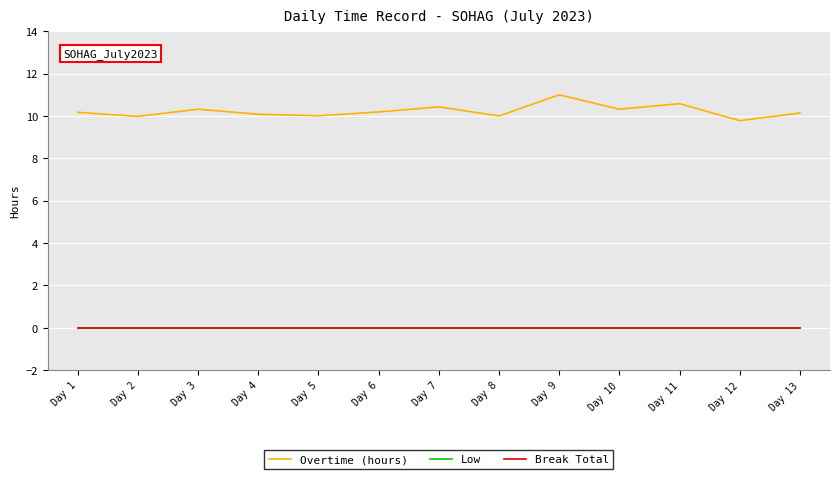

At which category is the sum across all series the highest?

Day 9